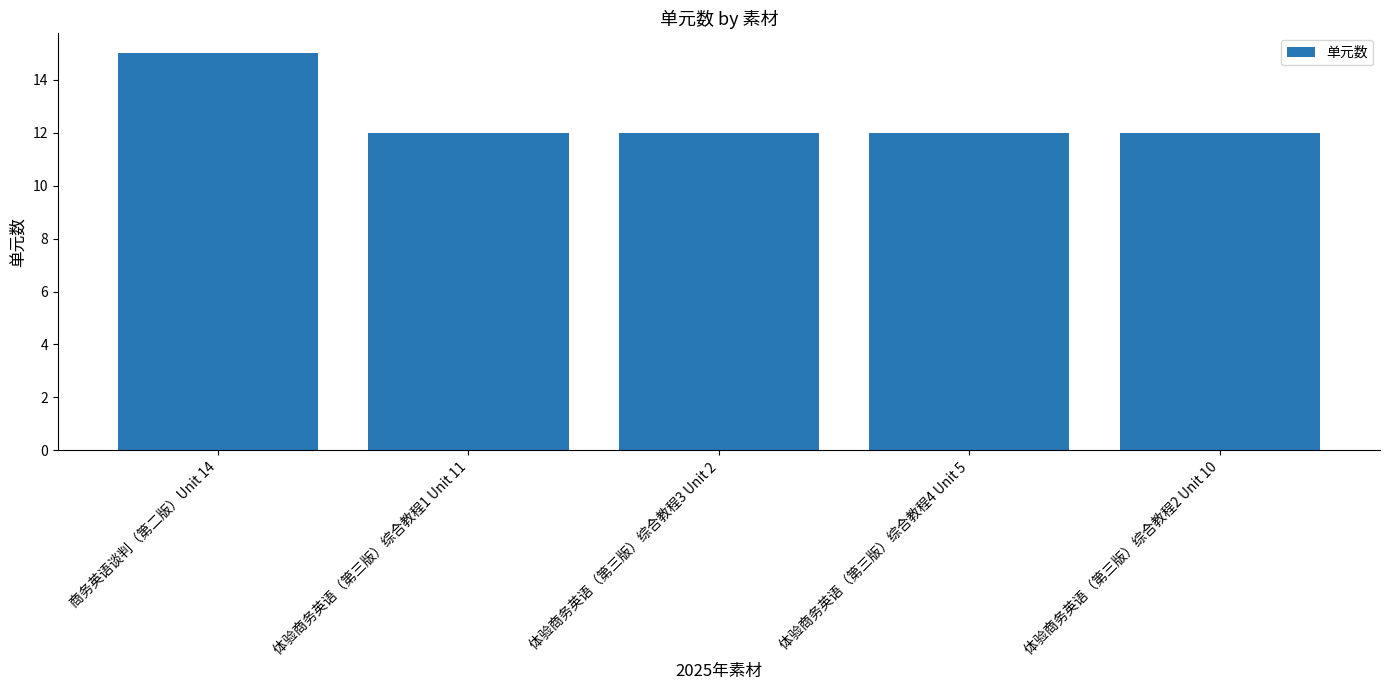

Reading left to right, extract all data points from this chart.

商务英语谈判（第二版）Unit 14=15	体验商务英语（第三版）综合教程1 Unit 11=12	体验商务英语（第三版）综合教程3 Unit 2=12	体验商务英语（第三版）综合教程4 Unit 5=12	体验商务英语（第三版）综合教程2 Unit 10=12